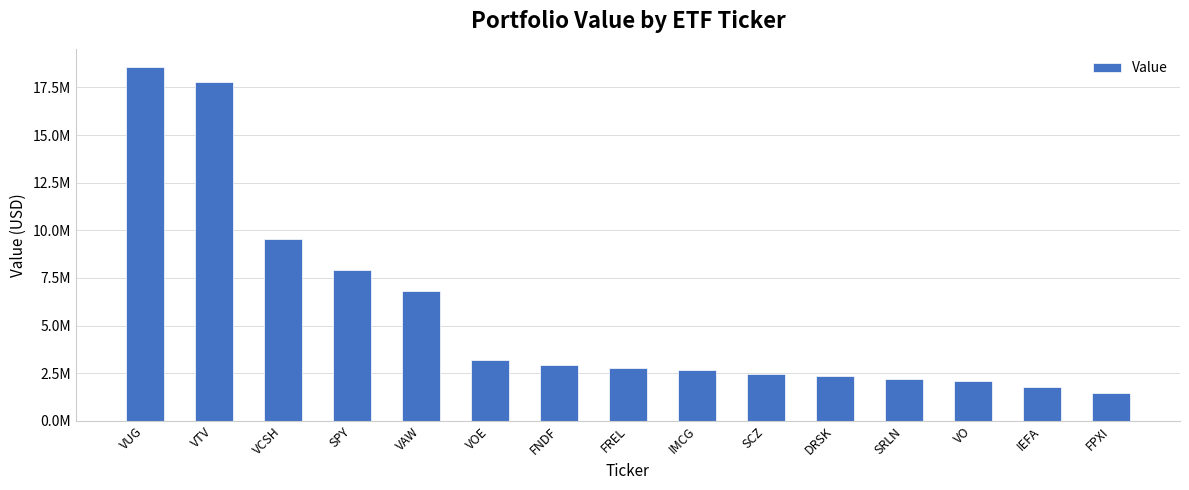

Reading right to left, transcribe all the data shown in this chart.

1461000	1780000	2099000	2214000	2355000	2447000	2670000	2765000	2939000	3202000	6790000	7941000	9549000	17770000	18598000